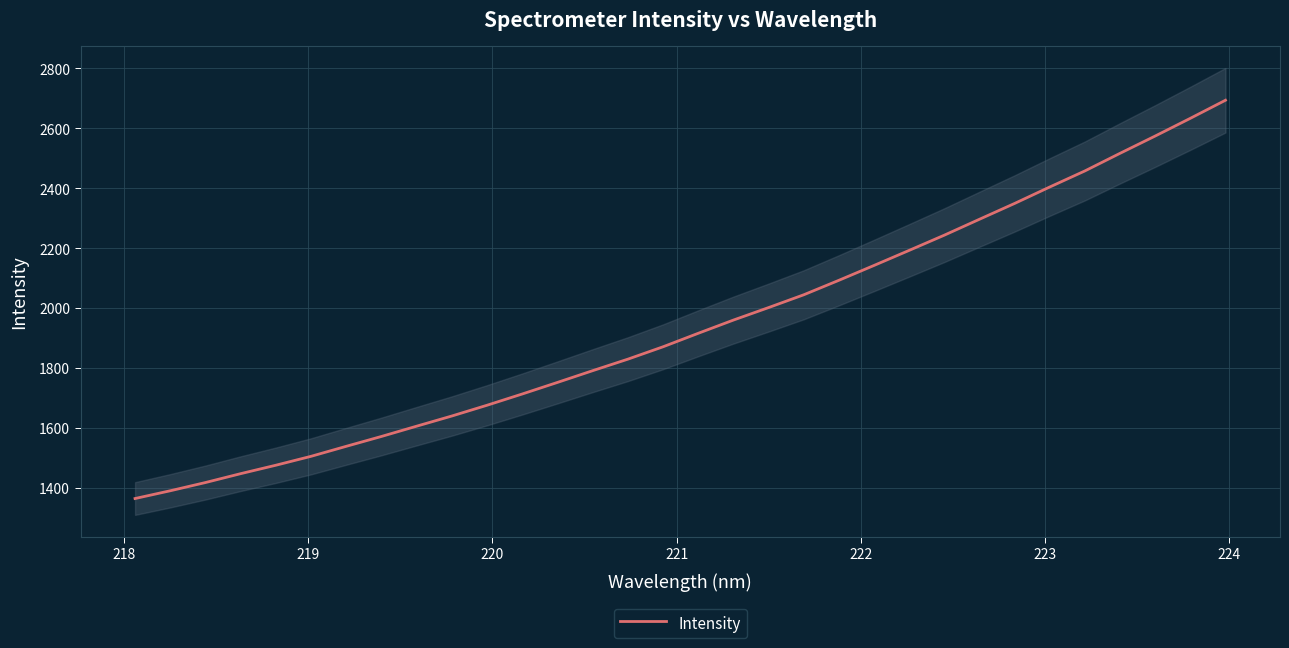

Reading left to right, list all the values displayed in this chart.

1364.4	1390.3	1417.8	1447.5	1475.6	1505.4	1538.8	1571.7	1606.0	1639.9	1675.8	1713.4	1752.0	1791.2	1829.5	1870.8	1915.8	1959.9	2001.7	2044.4	2092.7	2142.3	2192.7	2243.4	2296.5	2349.3	2404.2	2457.8	2516.6	2574.3	2633.4	2693.7